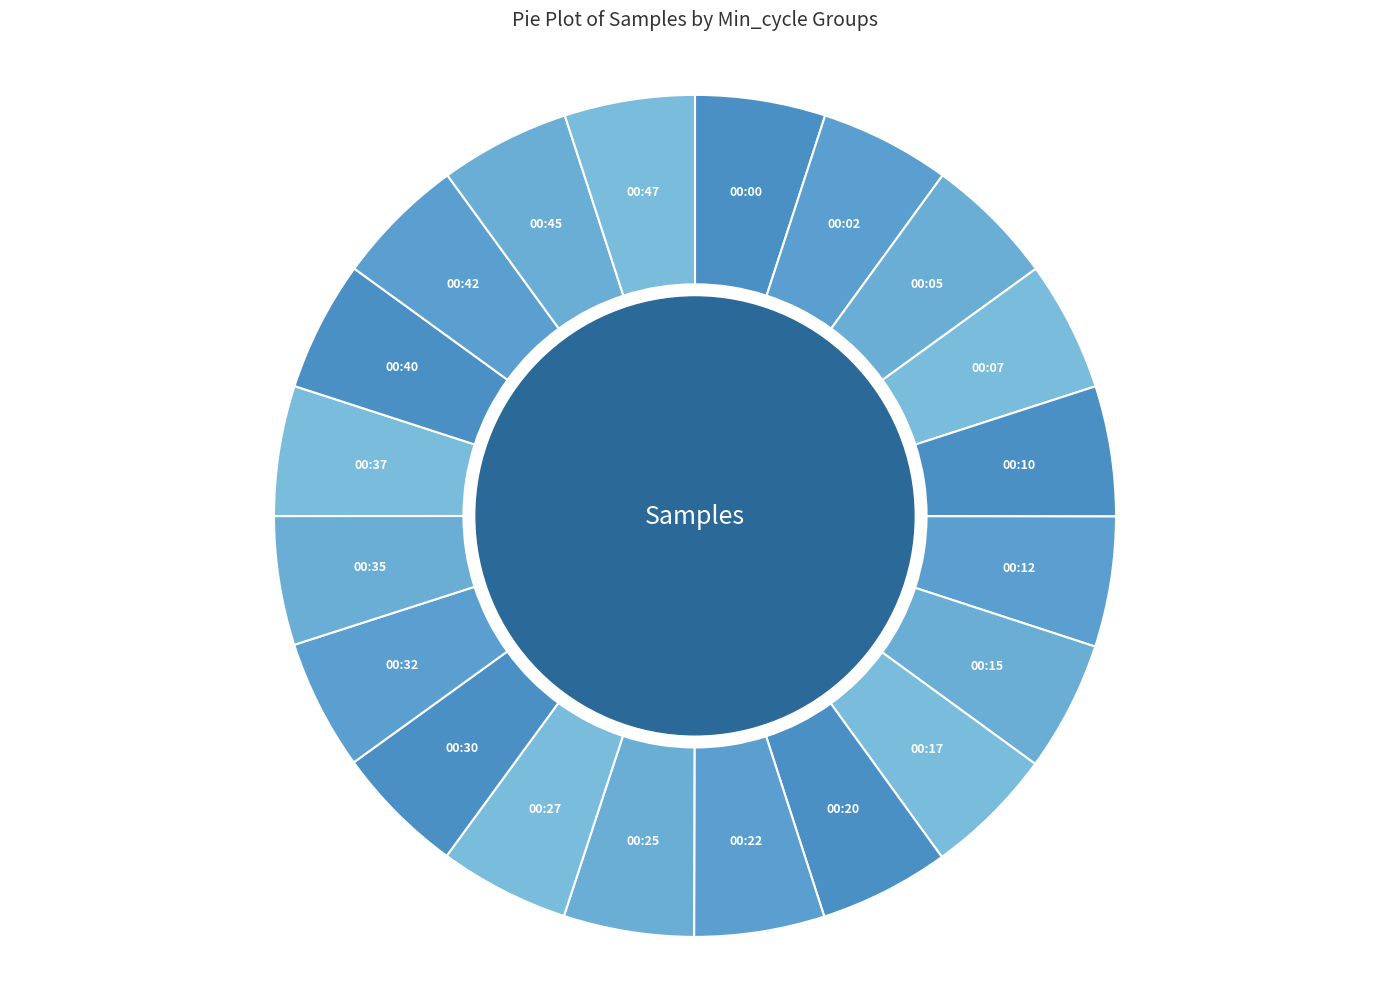

Is 00:32 the majority of the pie?

No